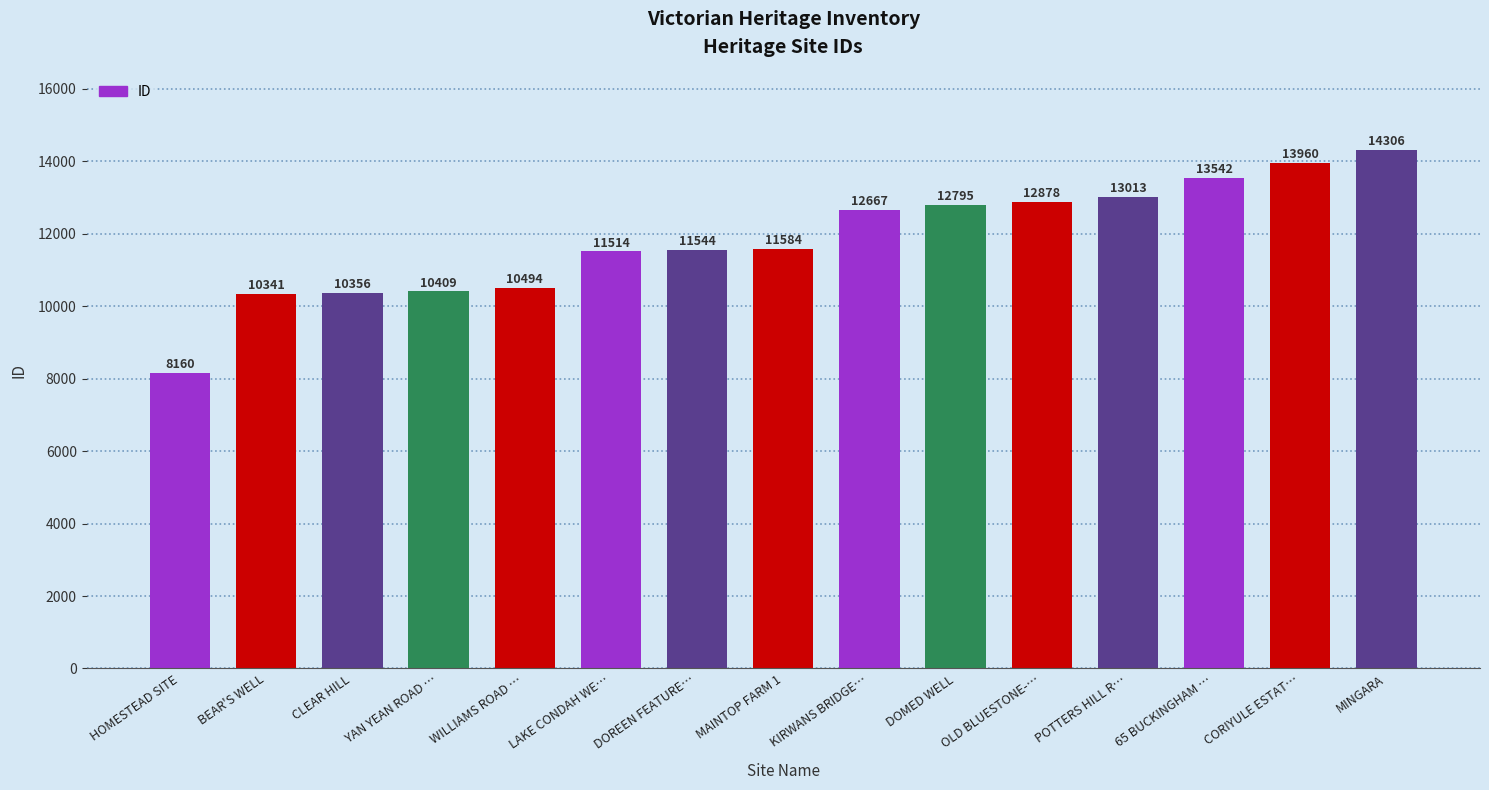

What position from the left is CORIYULE ESTAT…?

14